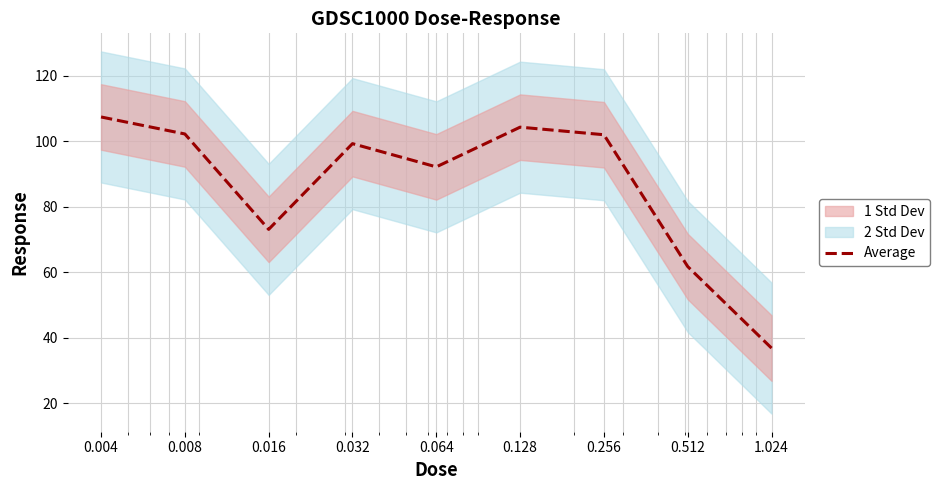

Rank the categories by value from lowest to highest.

1.024, 0.512, 0.016, 0.064, 0.032, 0.256, 0.008, 0.128, 0.004